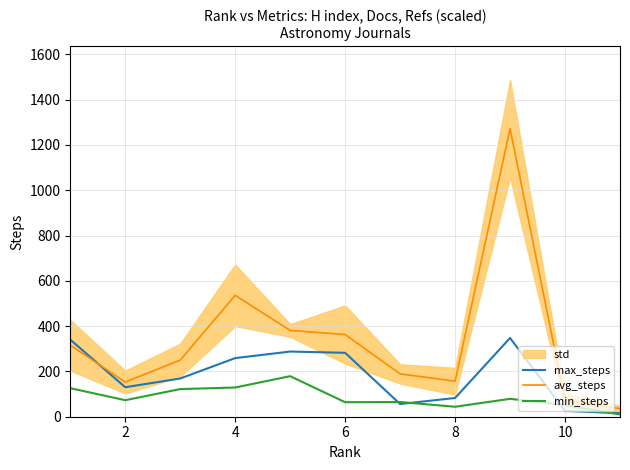

Does the chart have visible grid lines?

Yes